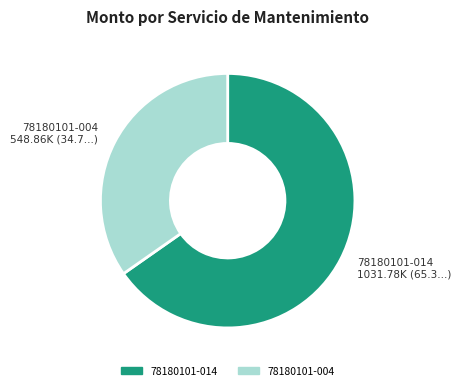

How many slices are in this pie chart?

2